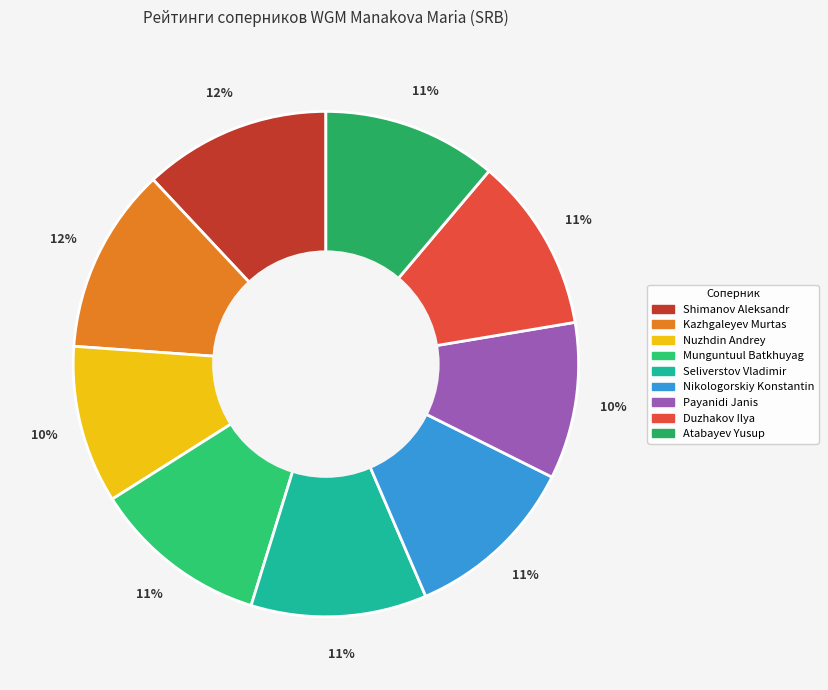

Between Seliverstov Vladimir and Munguntuul Batkhuyag, which is larger?

Munguntuul Batkhuyag